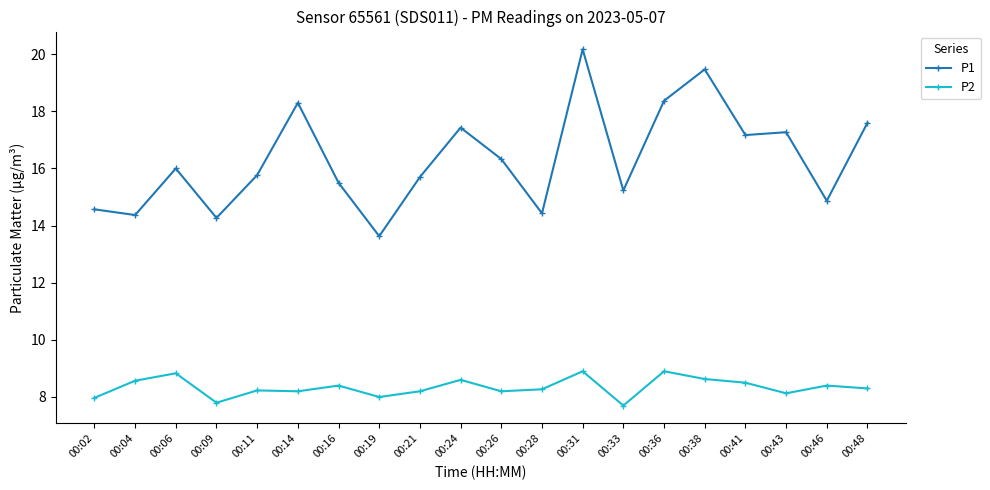

True or false: P2 and P1 intersect in this chart.

False